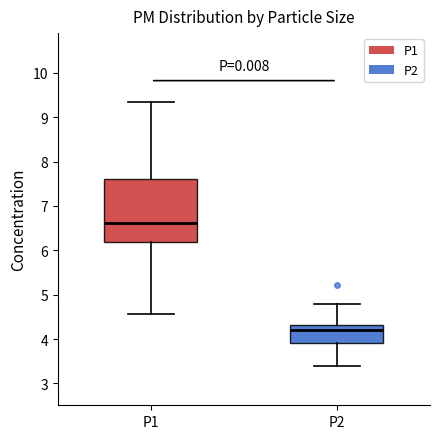

Reading left to right, transcribe this box plot: for each box, give where its median line is, the range the box spans, and where its two whiskers end, as read against the y-axis. The values are not printed on the chart, so give them approximately, as read against the axis.

P1: median 6.6, box 6.2 to 7.6, whiskers 4.6 to 9.4
P2: median 4.2, box 3.9 to 4.3, whiskers 3.4 to 4.8